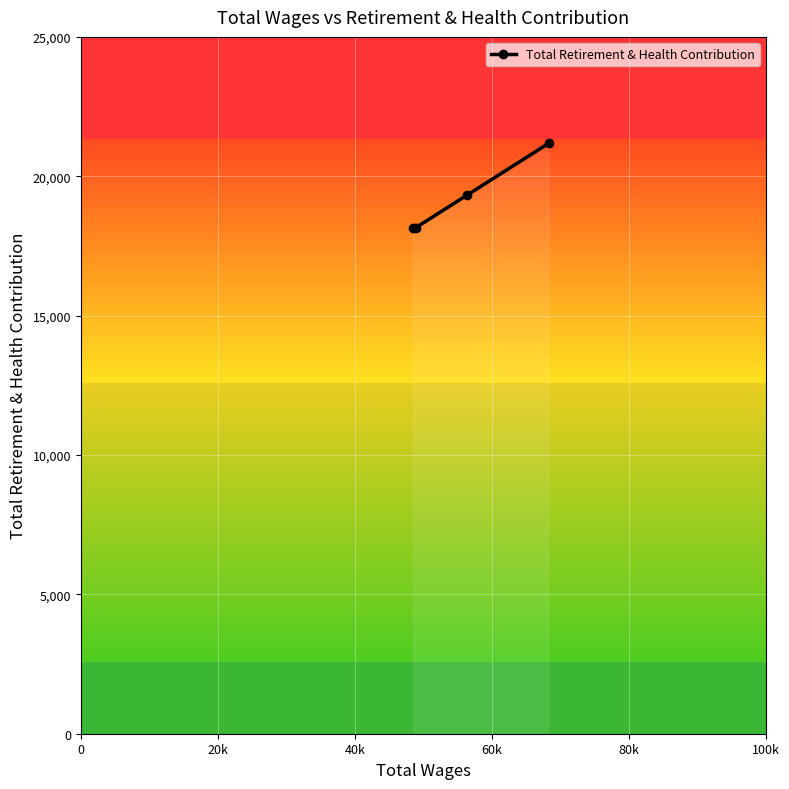

What is the difference between the maximum and minimum values?

3034